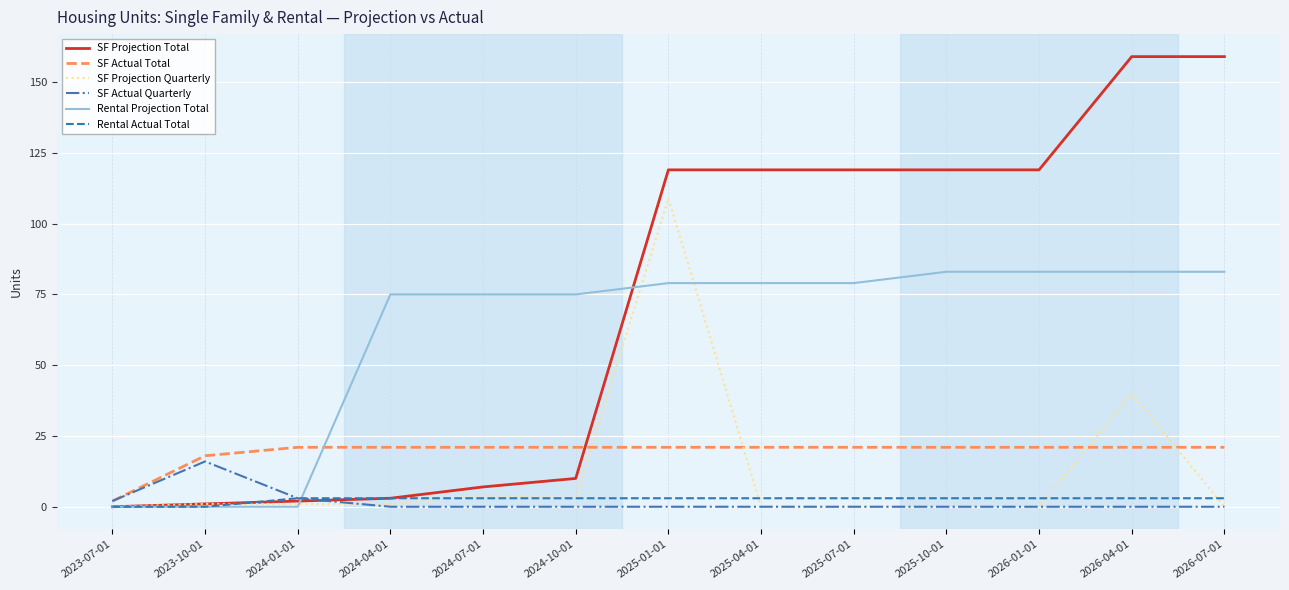

After their last crossing, which series has the higher values: SF Projection Total or SF Actual Total?

SF Projection Total